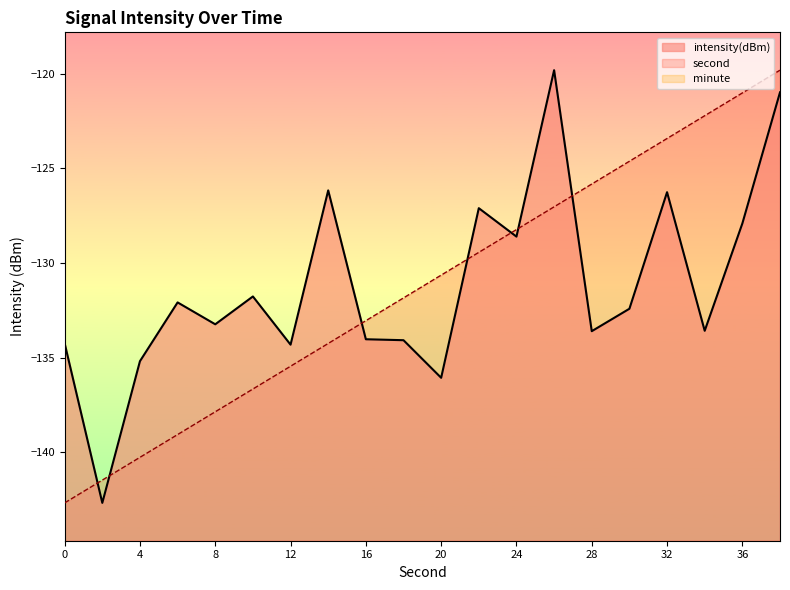

How many times do intensity(dBm) and second cross each other?

7